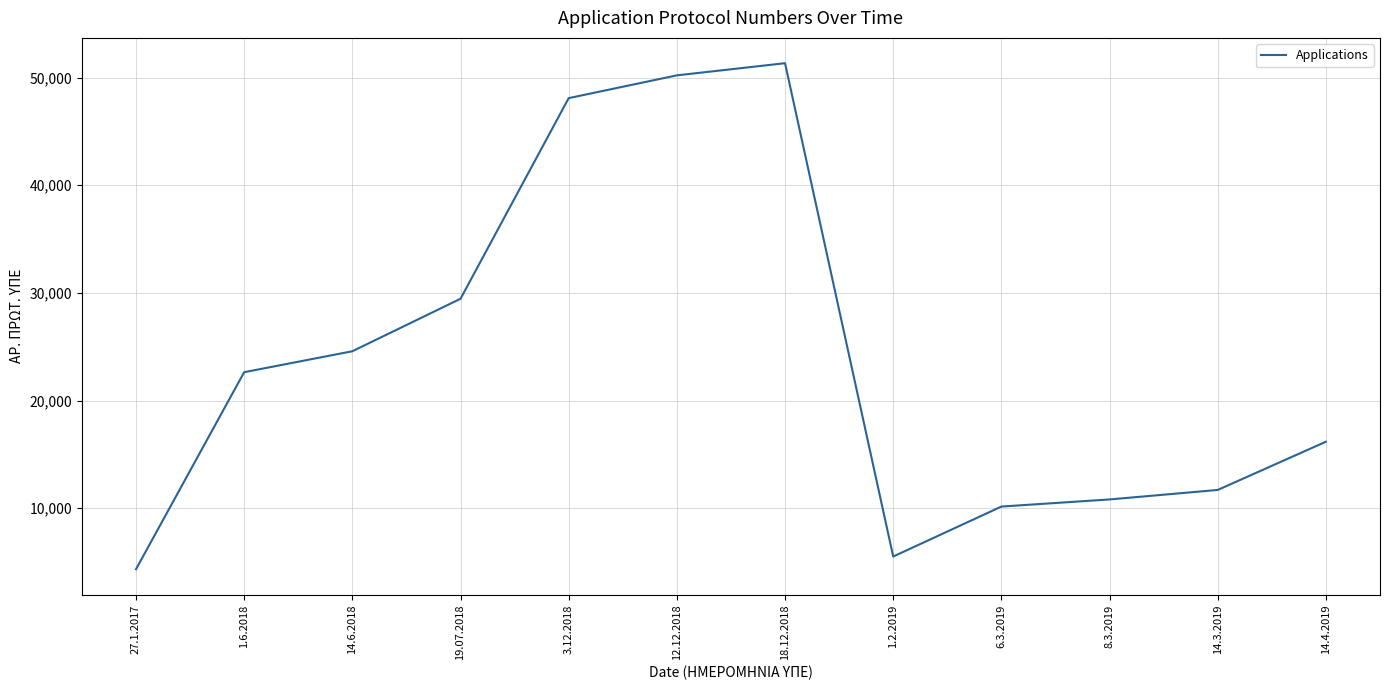

Is this an area chart (filled region under the line)?

No